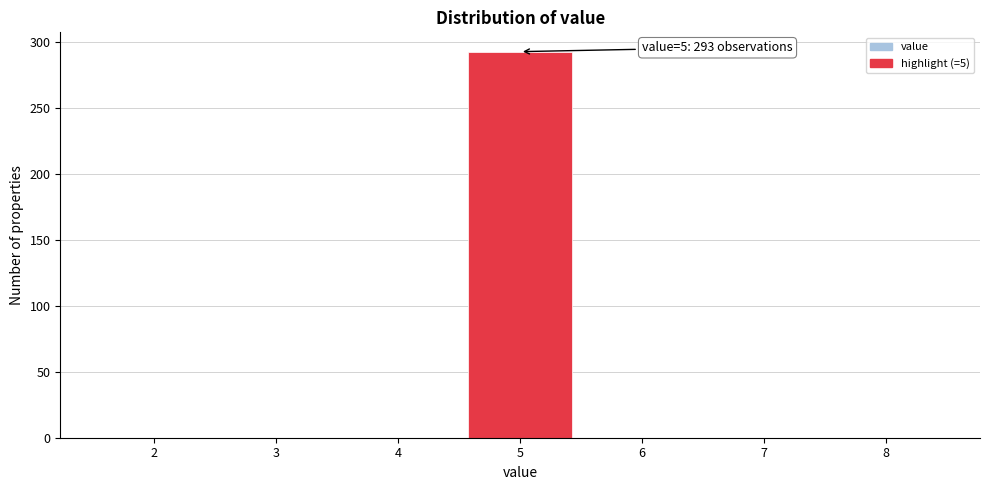

Over which range of the x-axis is the bar tallest?

4.5 to 5.5